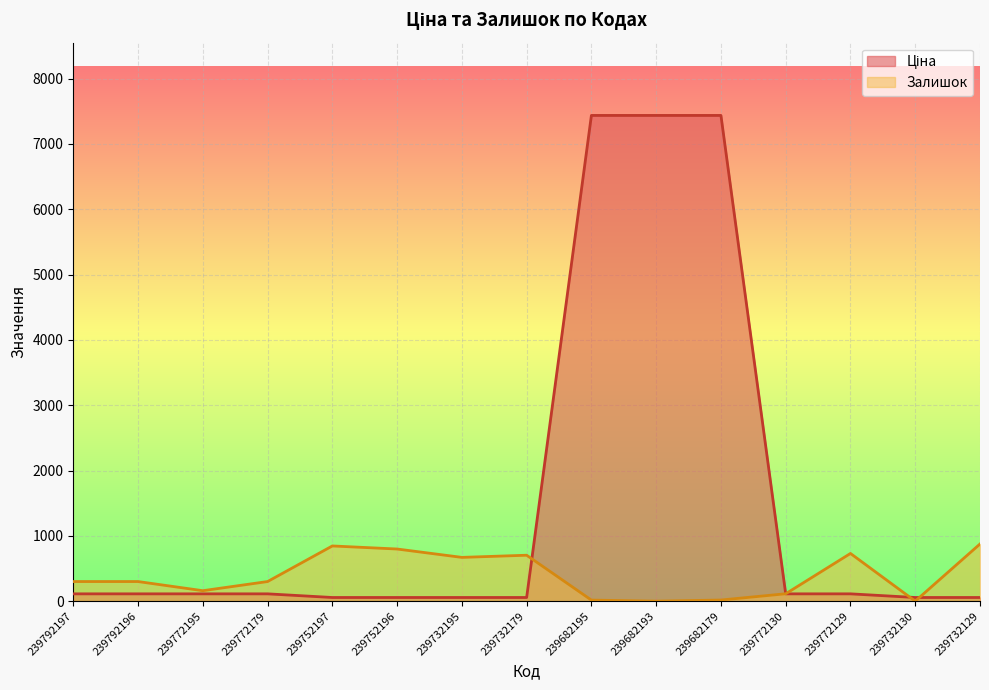

How many data points does each series have?

15